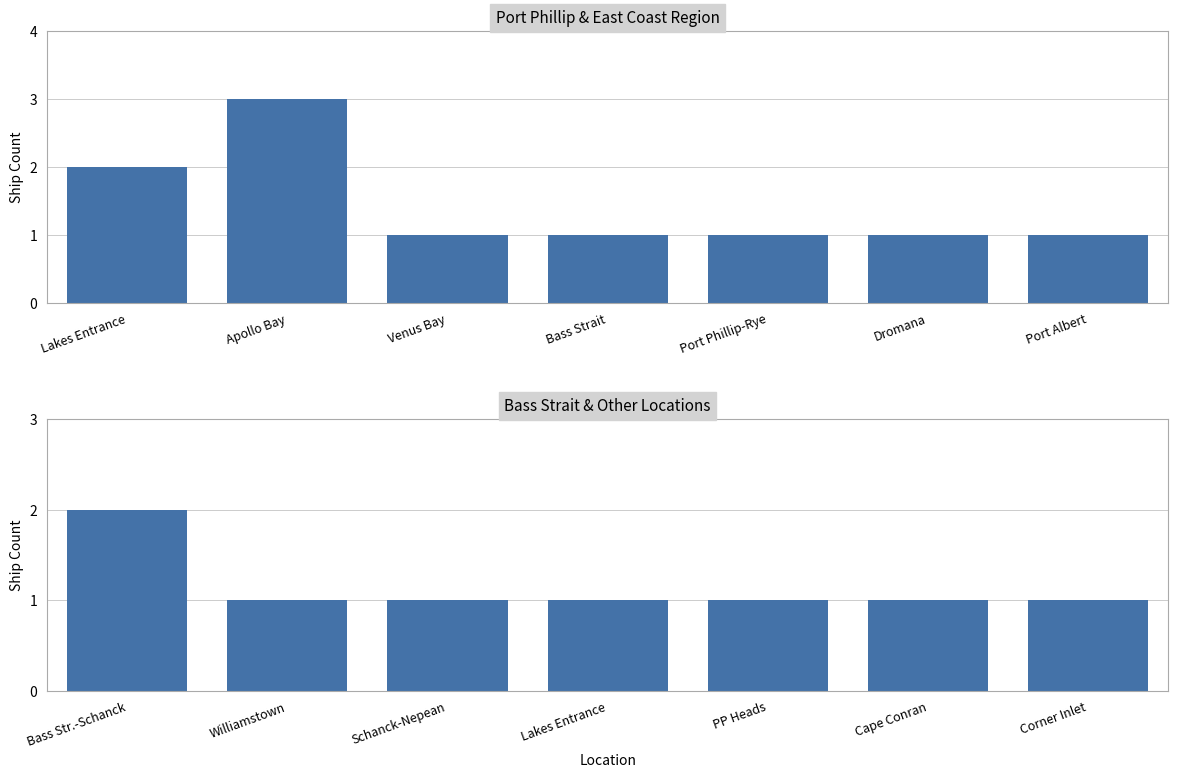

Between Bass Str.-Schanck and Corner Inlet, which is larger?

Bass Str.-Schanck